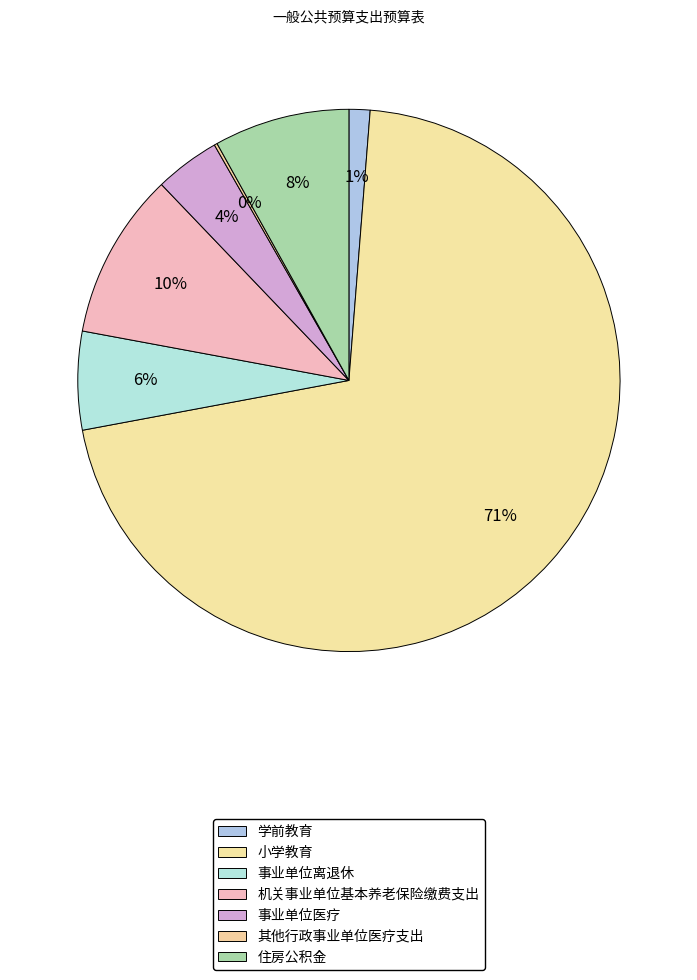

Approximately how many times larger is the value at 住房公积金 compared to 事业单位离退休?

1.4